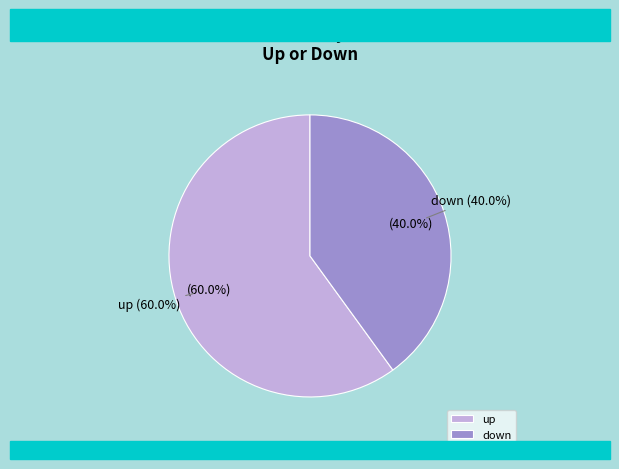

Which category has the smallest portion of the pie?

down